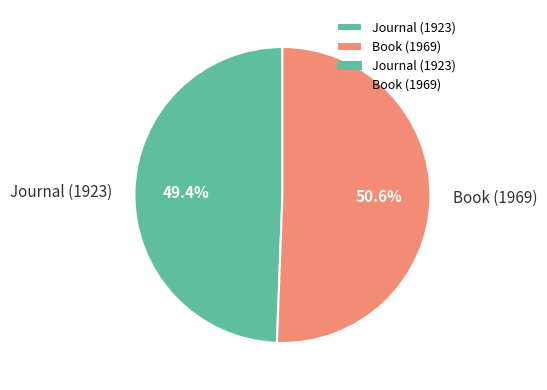

Count the number of slices in the pie.

2